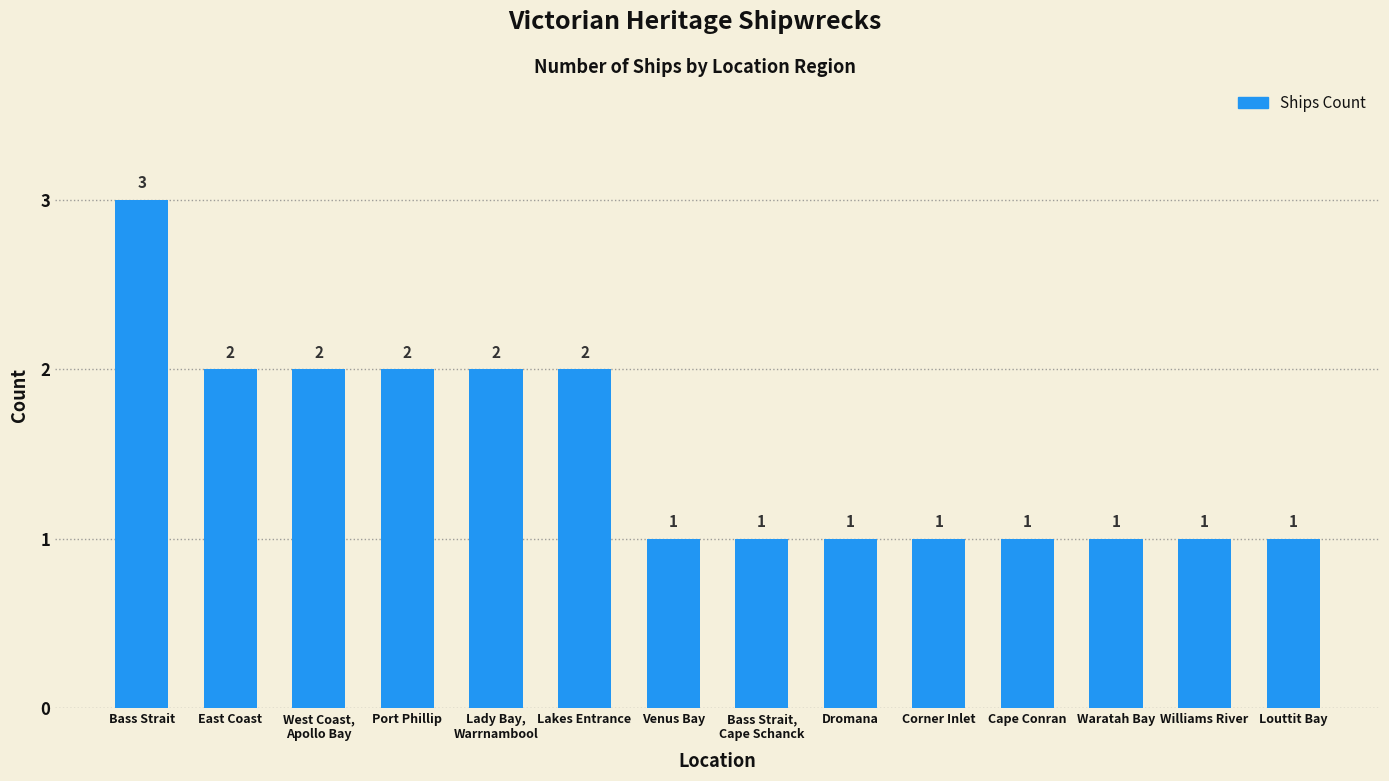

Which label corresponds to the largest value in the chart?

Bass Strait